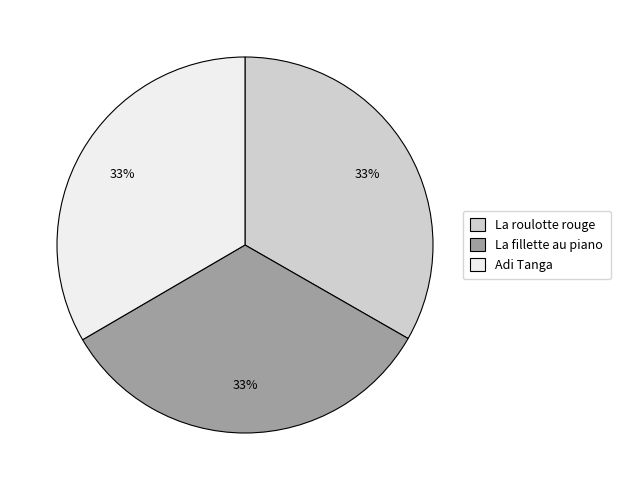

Approximately how many times larger is the value at Adi Tanga compared to La fillette au piano?

1.0